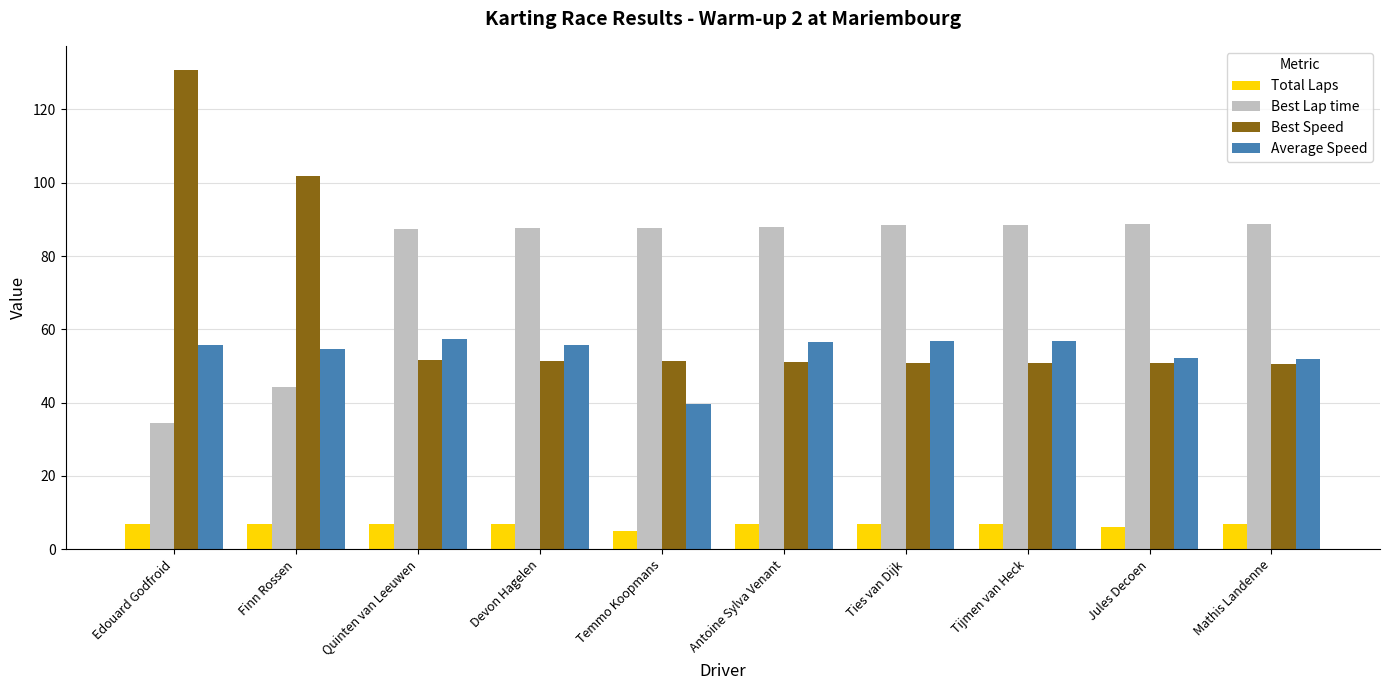

Count the number of categories in the chart.

10